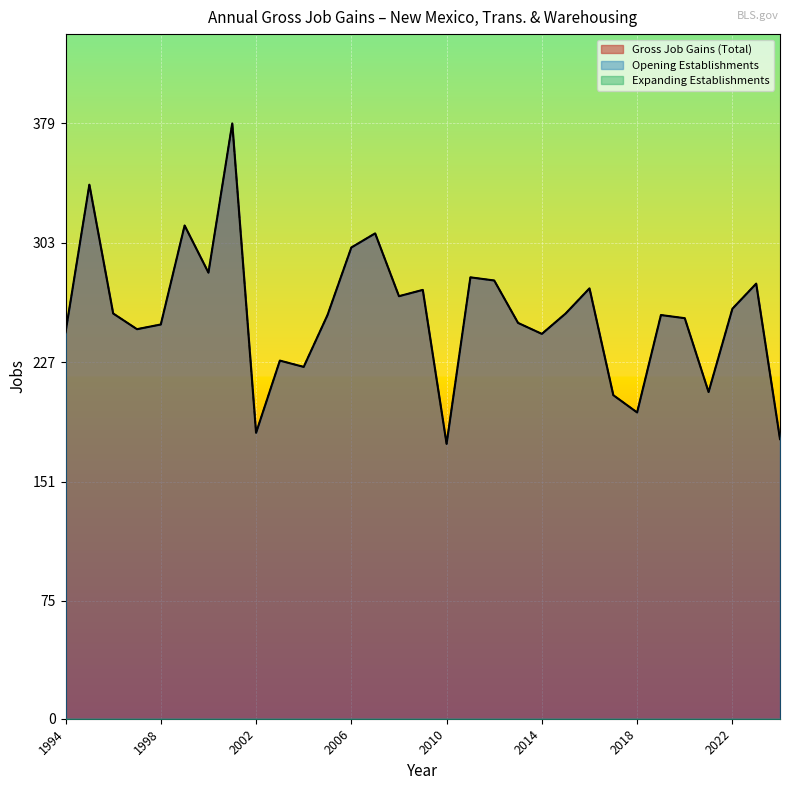

True or false: Opening Establishments has a value of 245 at 2014.

True